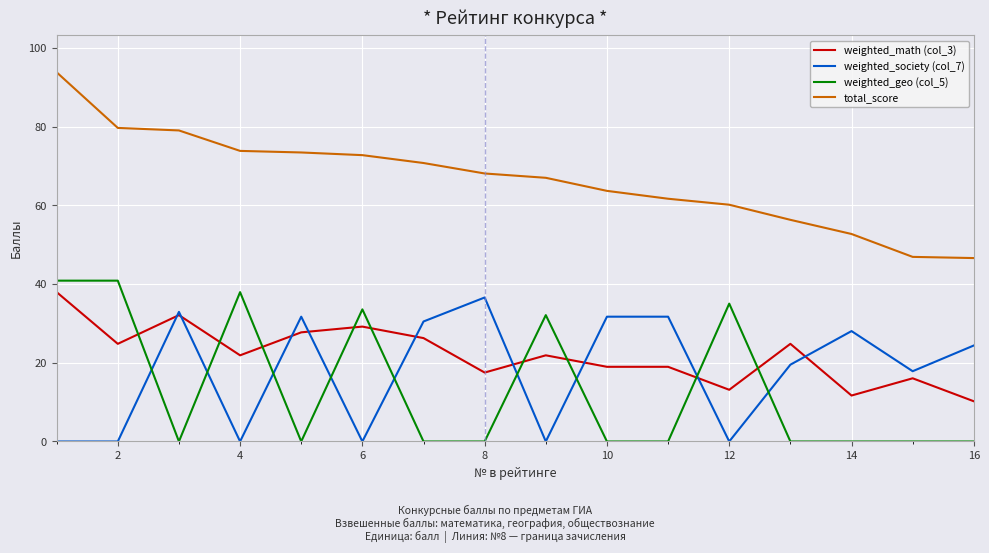

True or false: total_score and weighted_geo (col_5) cross at least once.

False